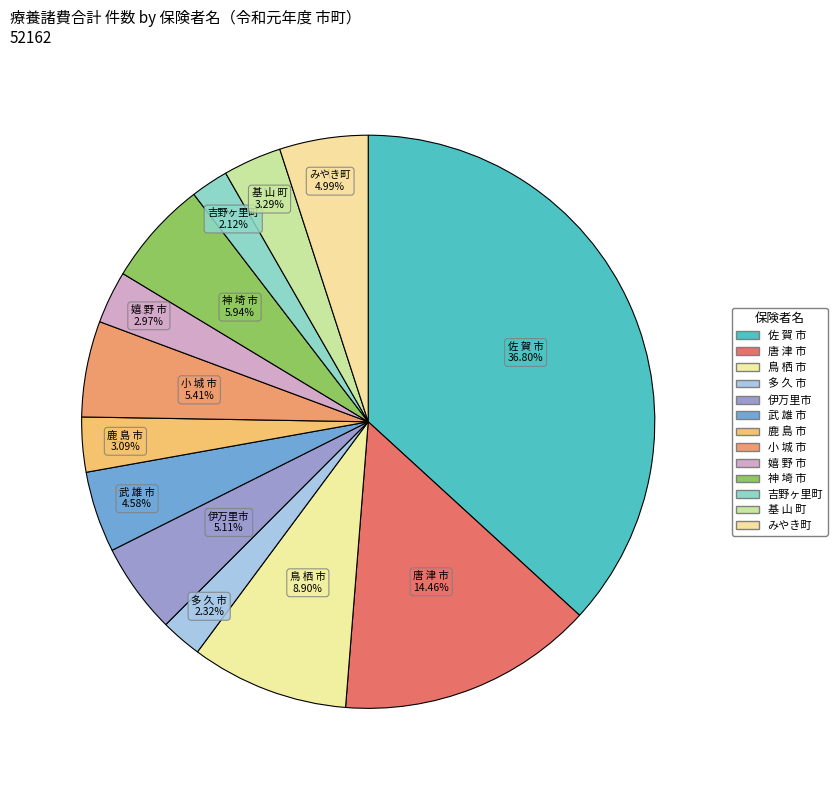

How many slices are in this pie chart?

13